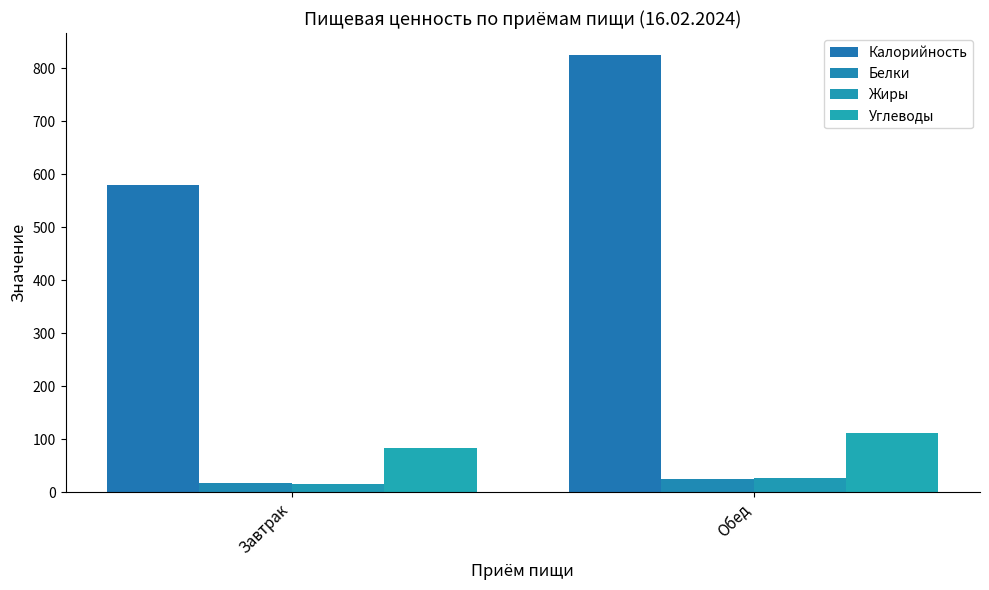

At which category is the sum across all series the highest?

Обед